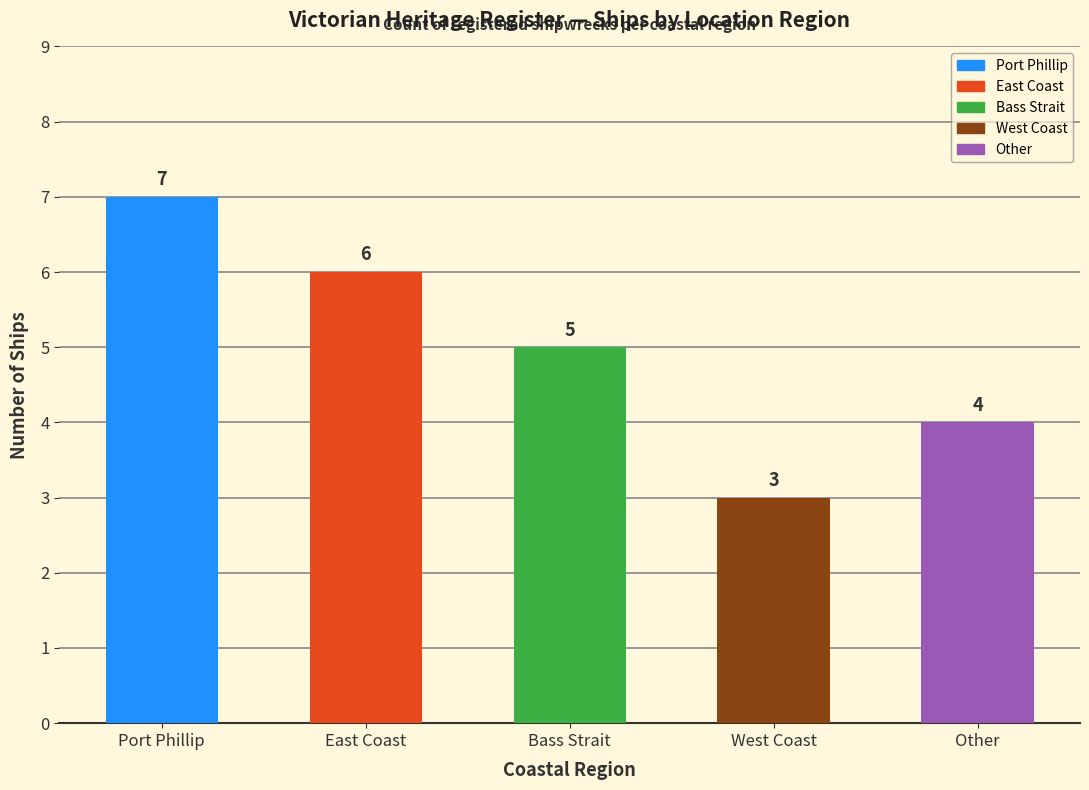

Approximately how many times larger is the value at West Coast compared to Bass Strait?

0.6